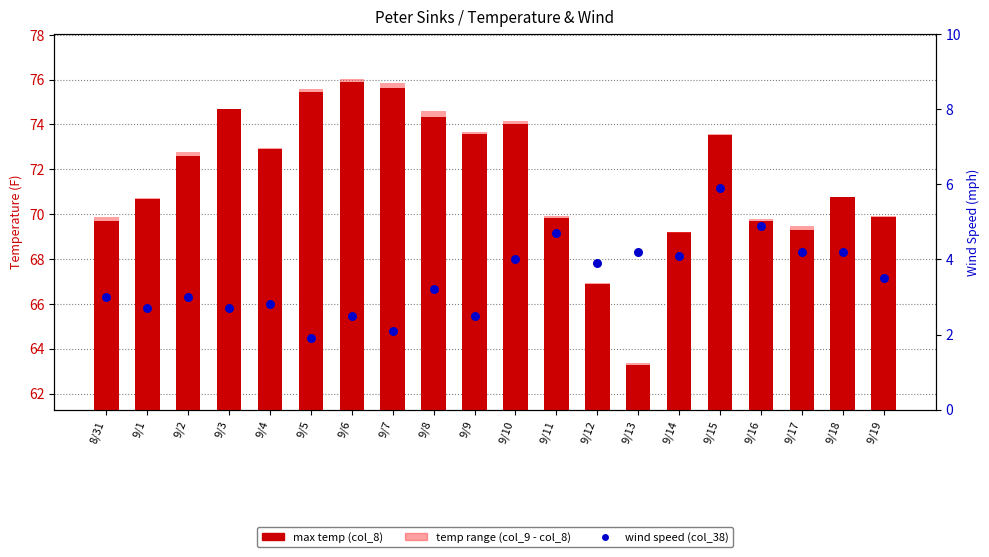

Is the value of max temp (col_8) at 9/10 greater than the value of temp range (col_9 - col_8) at 9/8?

Yes